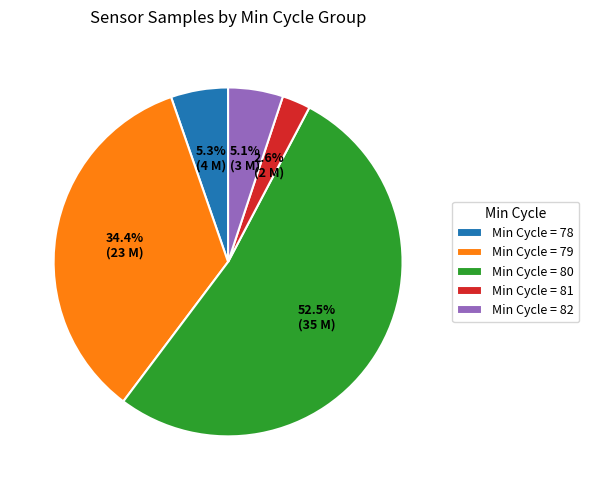

How much of the chart is everything except Min Cycle = 81?

97.4%